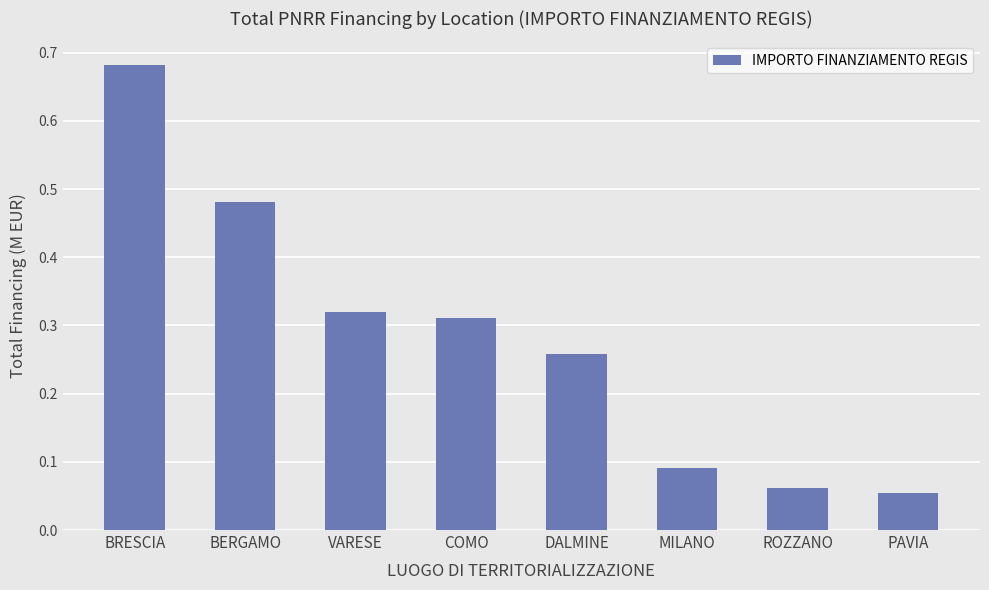

Between VARESE and DALMINE, which is larger?

VARESE